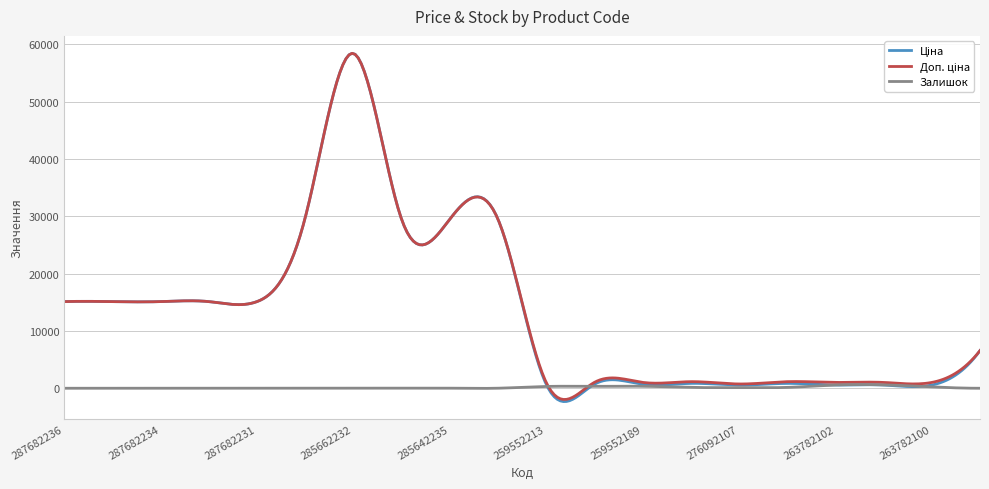

What is the smallest value displayed?

-2323.6